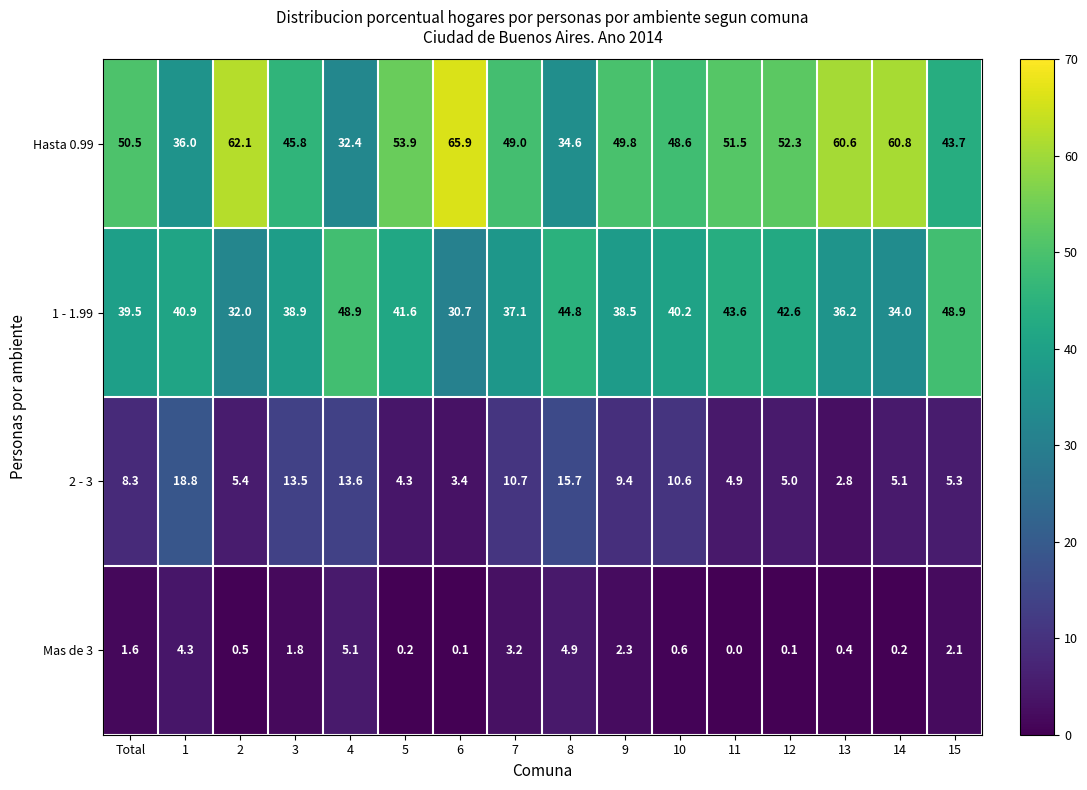

True or false: Hasta 0.99 has a value of 45.8 at 3.

True